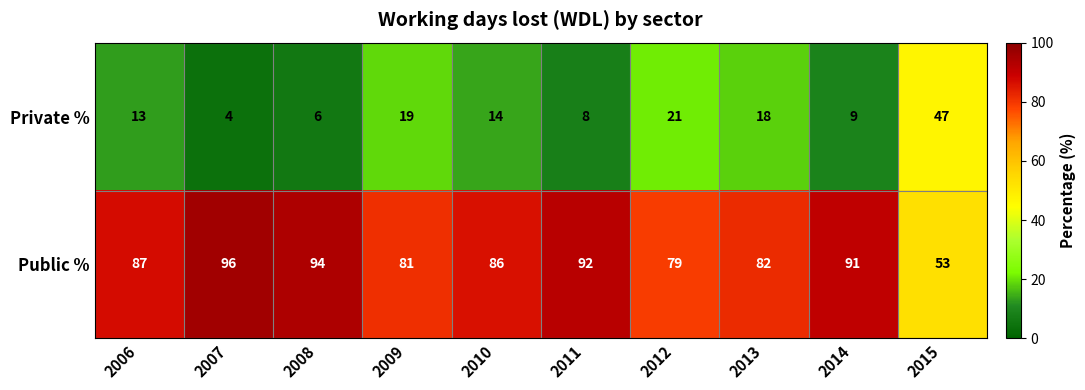

Which series has the largest total across all categories?

Public %